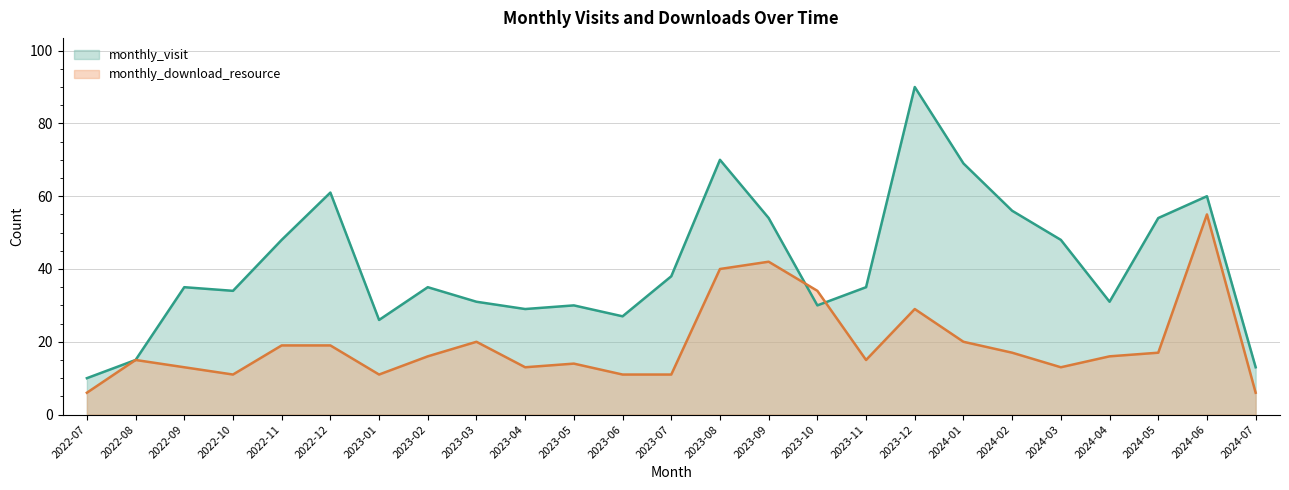

What is the label of the 12th point from the left?

2023-06